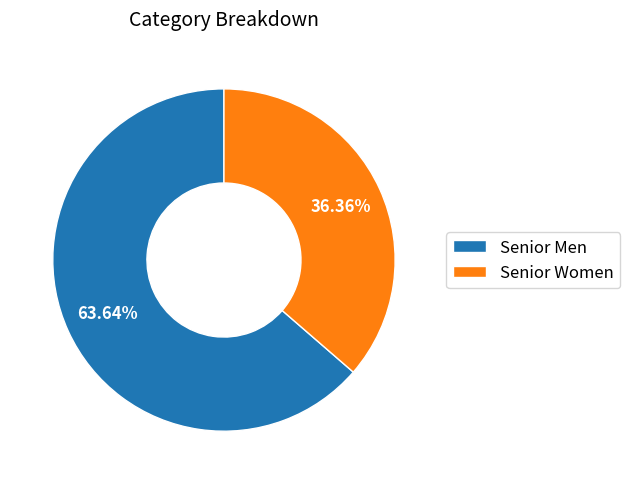

Which slice is the smallest?

Senior Women